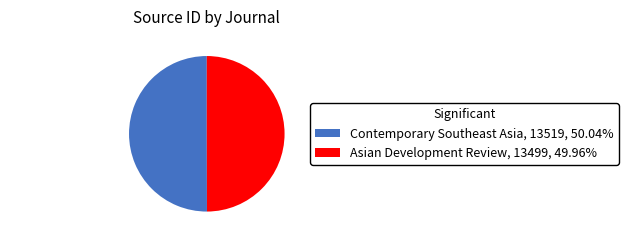

Is the sum of Contemporary Southeast Asia and Asian Development Review greater than half?

Yes